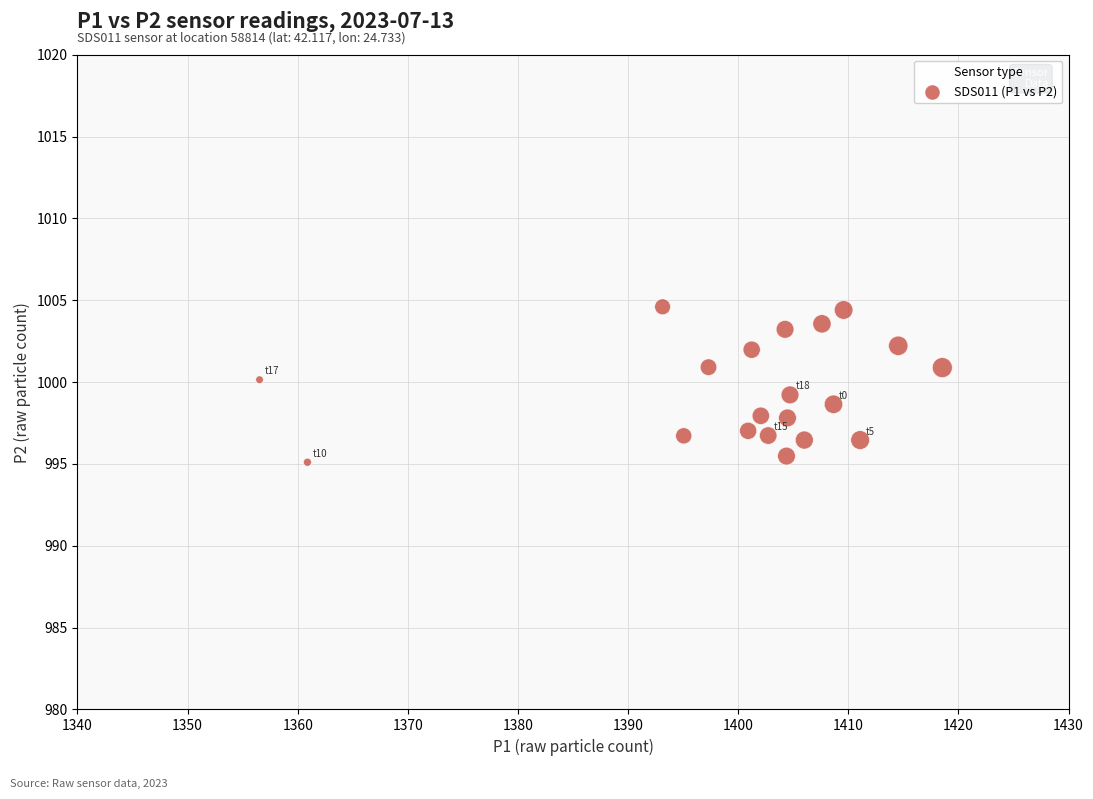

What is the range of Y values (max minus min)?

9.5